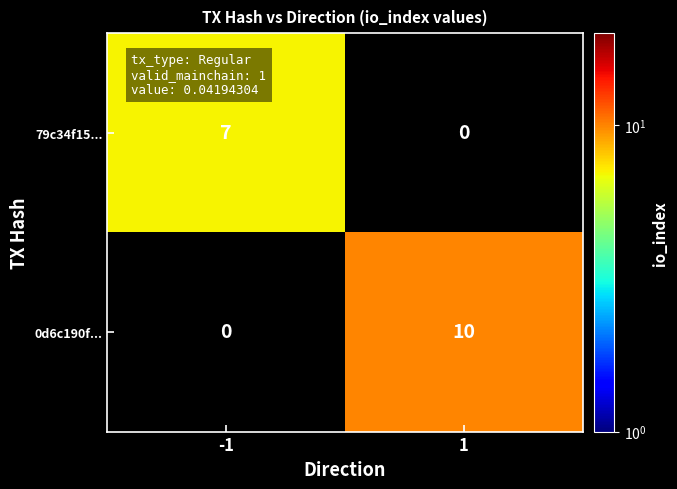

Is the value of 79c34f15... at -1 greater than the value of 0d6c190f... at 1?

No